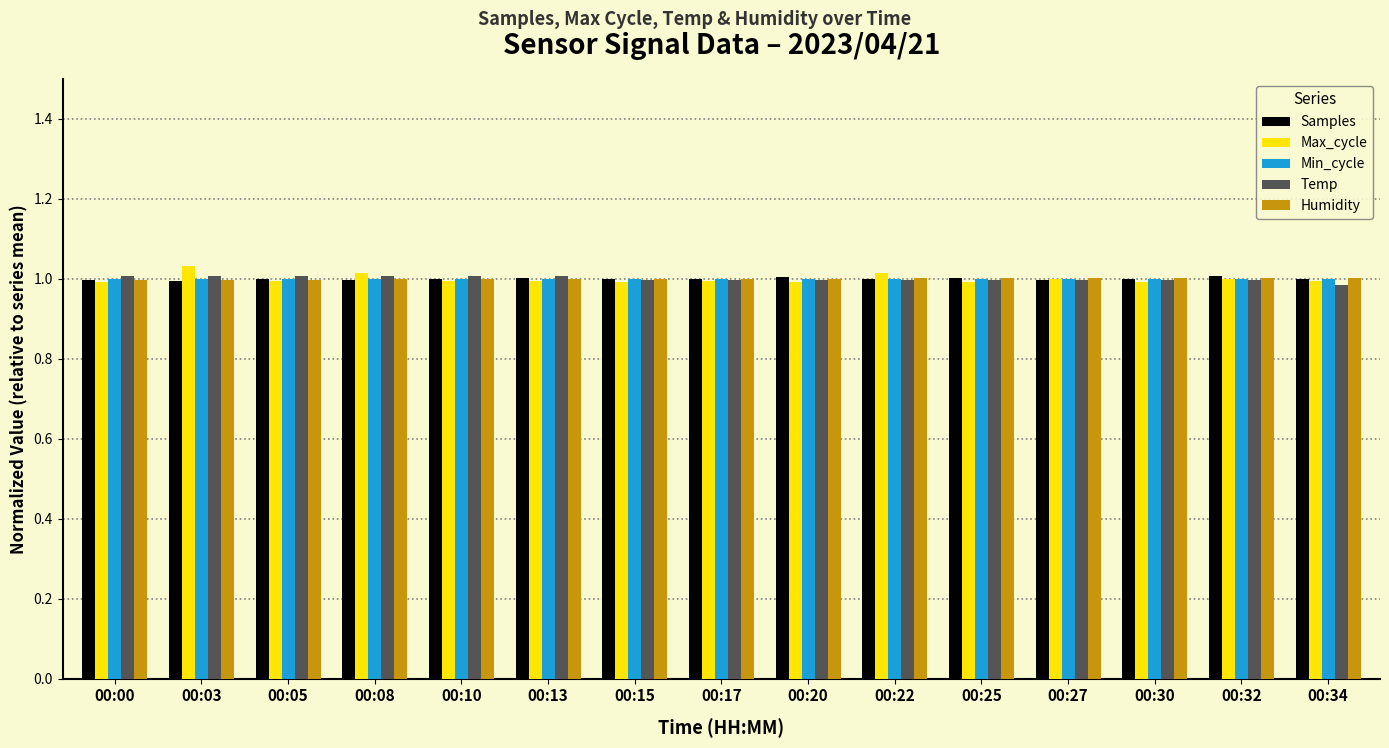

At how many categories does at least one series exceed 0?

15